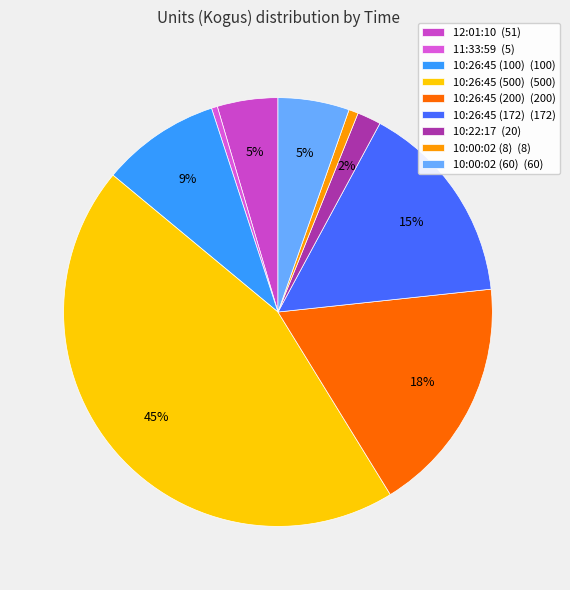

Which has a higher value, 10:22:17 or 10:00:02 (60)?

10:00:02 (60)